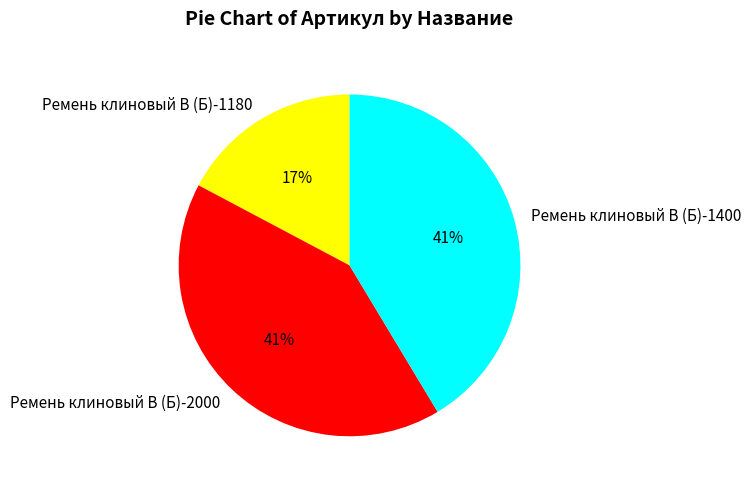

Is the sum of Ремень клиновый В (Б)-1400 and Ремень клиновый В (Б)-2000 greater than half?

Yes